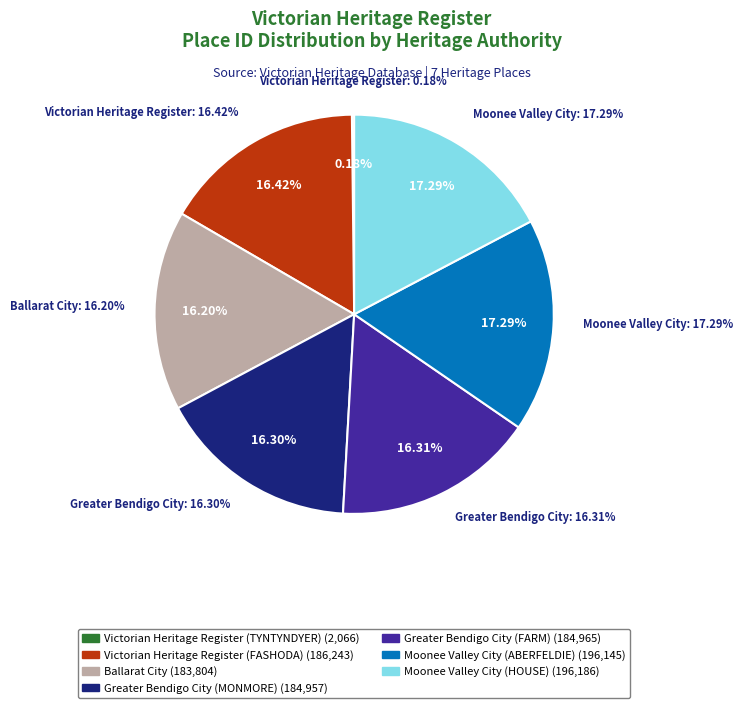

Between Victorian Heritage Register (FASHODA) and Ballarat City, which is larger?

Victorian Heritage Register (FASHODA)